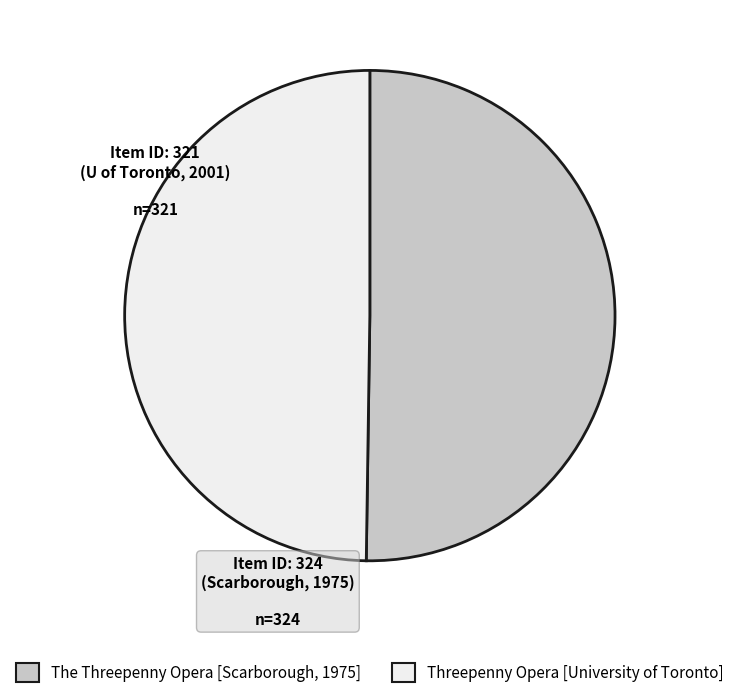

Combined, do The Threepenny Opera [Scarborough, 1975] and Threepenny Opera [University of Toronto] account for over 50%?

Yes